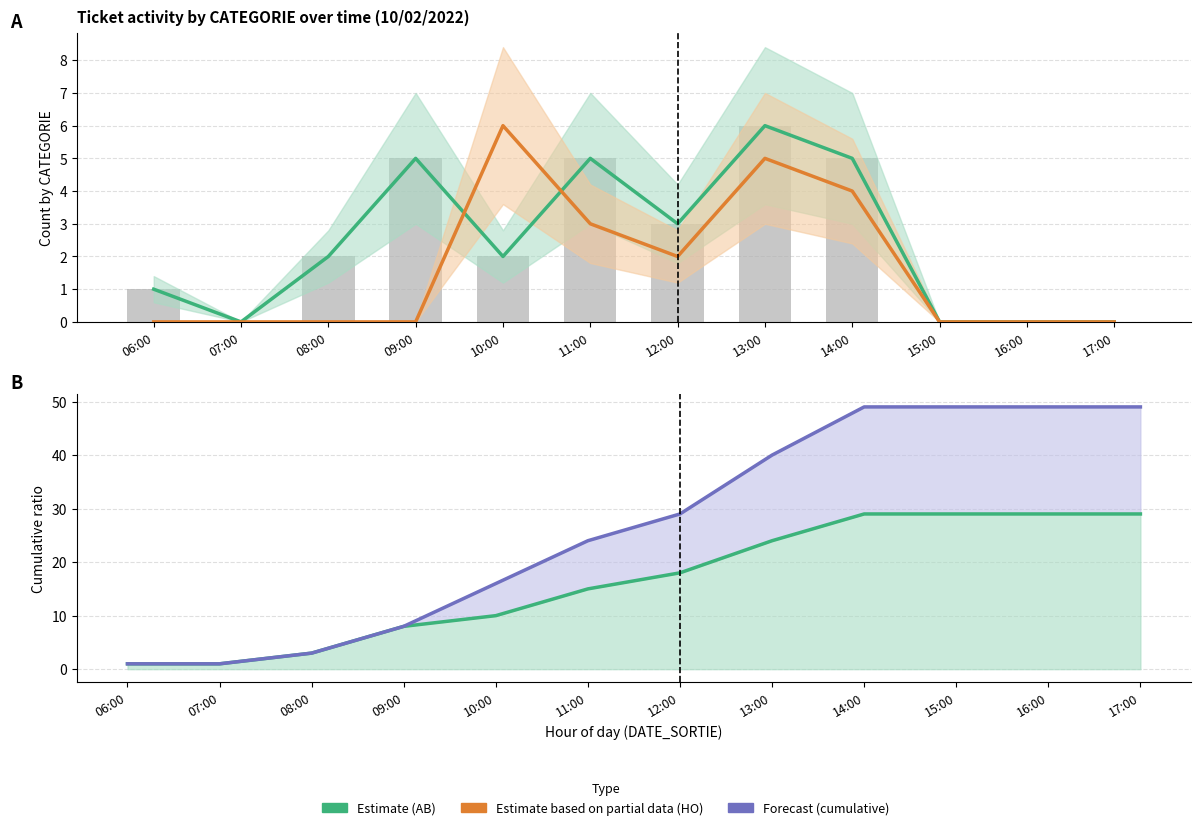

The AB cumulative series shows 45 at 15:00. True or false?

False